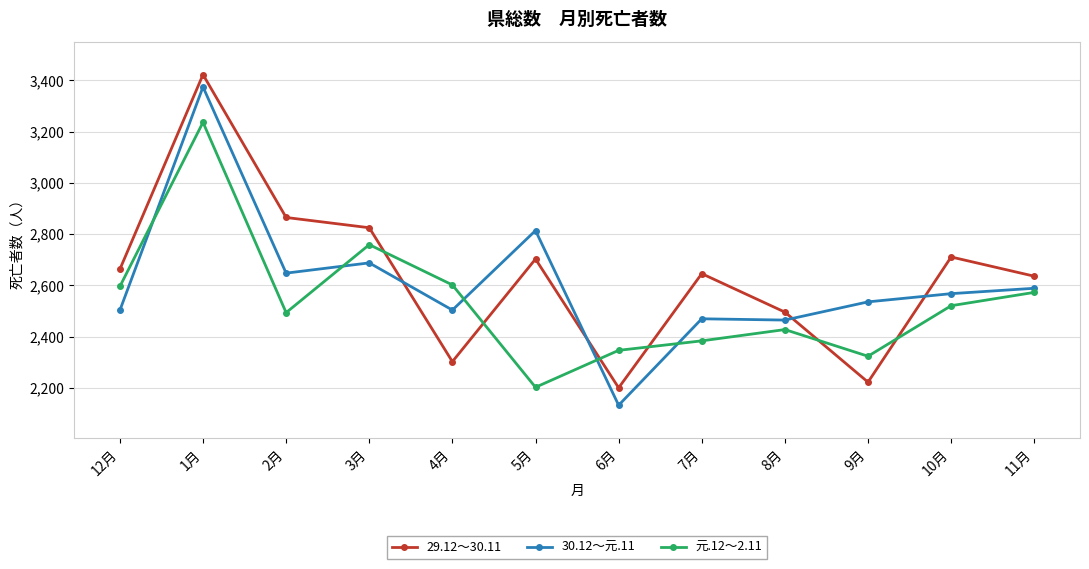

What is the label of the 6th point from the left?

5月